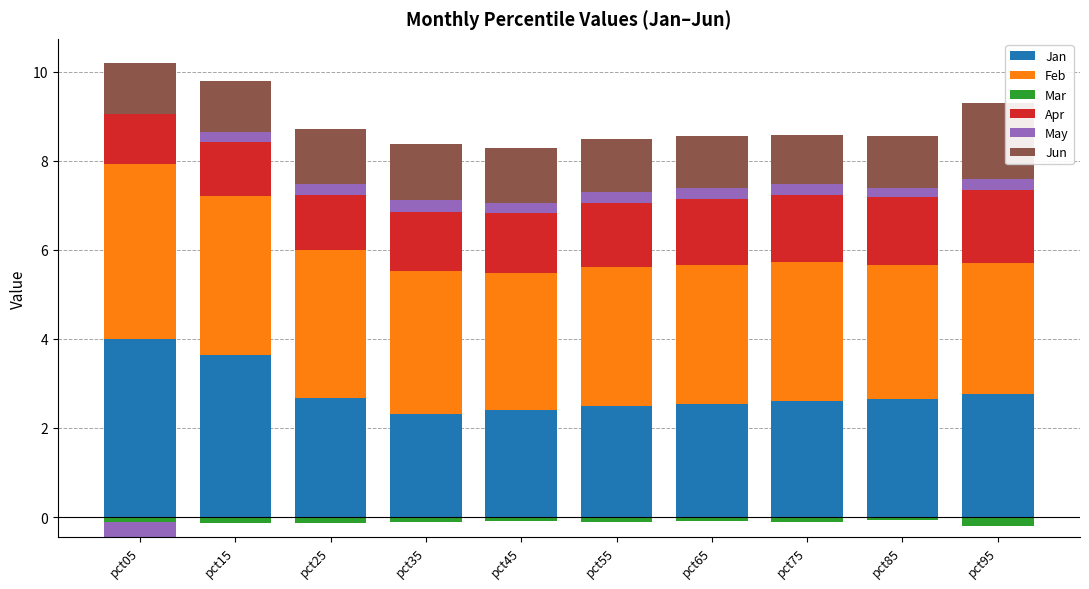

What is the spread (max minus min) of values at pct55?

3.1